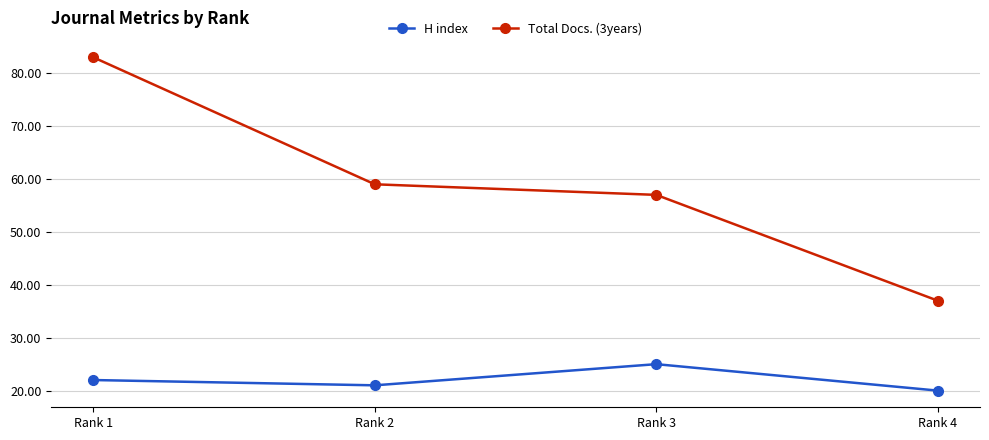

True or false: H index has a value of 45 at Rank 3.

False